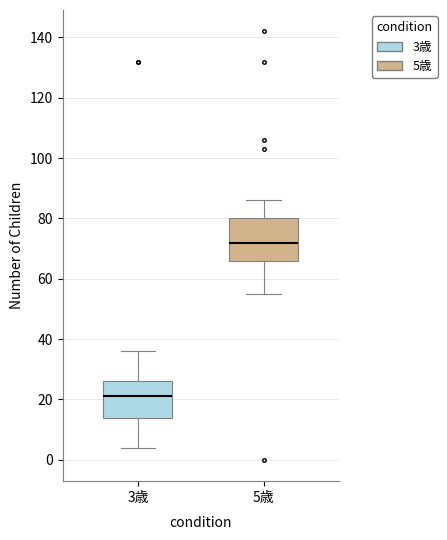

Which box is the tallest, from its lower edge to its upper edge?

5歳